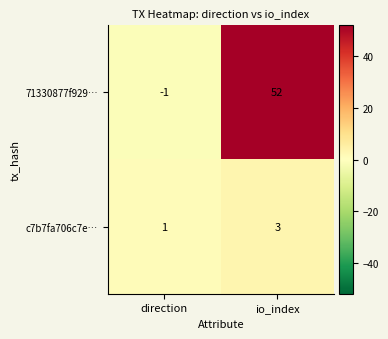

How many values in 71330877f929… are above zero?

1